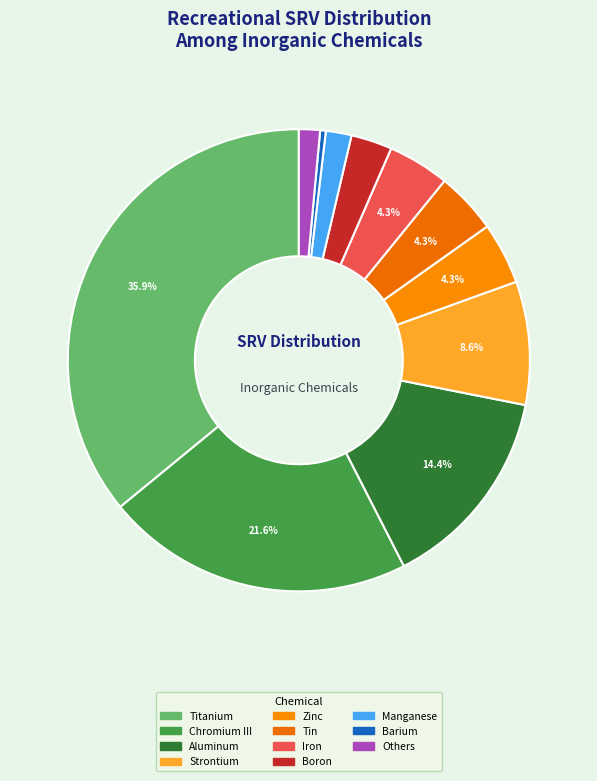

How many slices are in this pie chart?

11